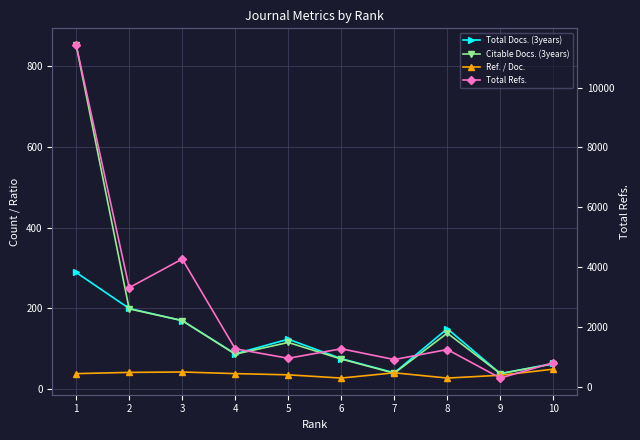

Reading left to right, transcribe all the data shown in this chart.

Total Docs. (3years): 289	200	170	88	124	76	41	150	39	64
Citable Docs. (3years): 851	199	170	87	116	75	40	139	39	63
Ref. / Doc.: 39	42	43	39	36	28	41	28	35	50
Total Refs.: 11422	3309	4266	1265	949	1266	906	1241	287	801